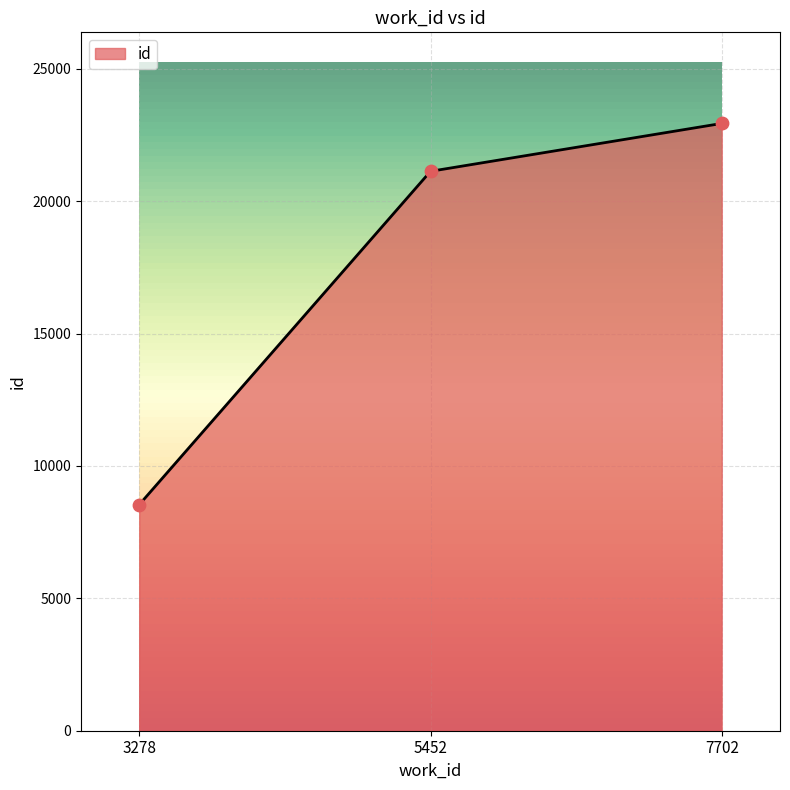

Between 3278 and 7702, which is larger?

7702